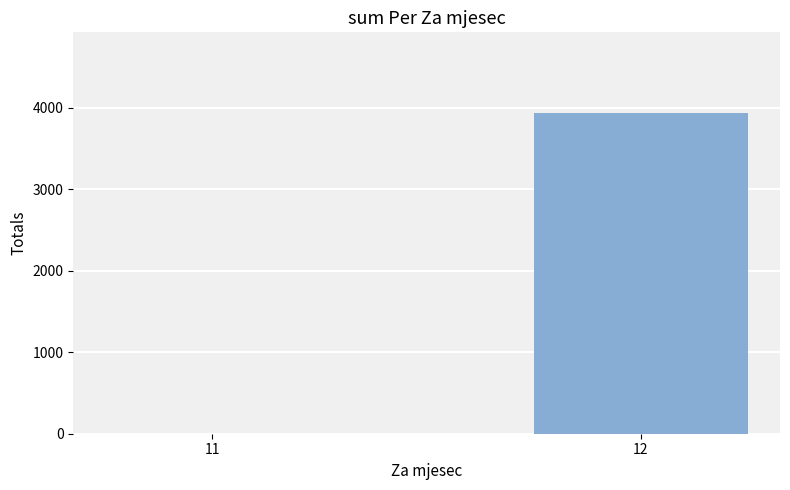

At which label is the value closest to 1970?

11